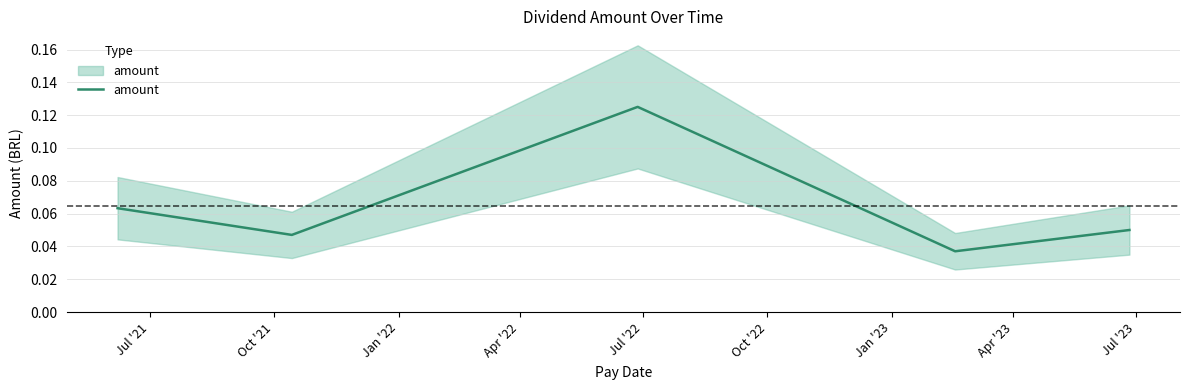

How many values are between 0 and 1?

5